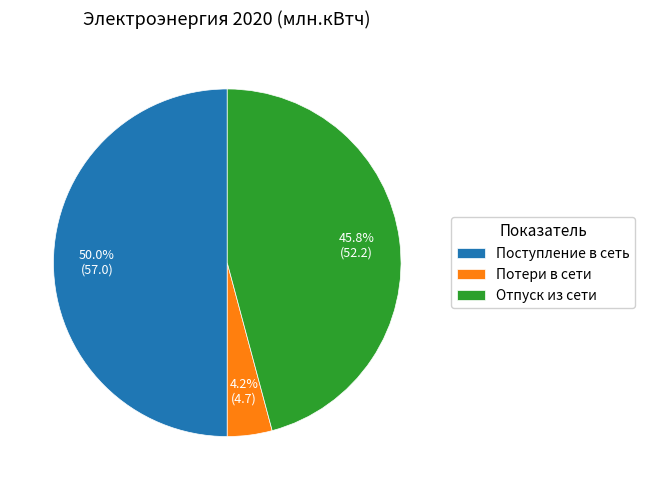

How many slices are in this pie chart?

3